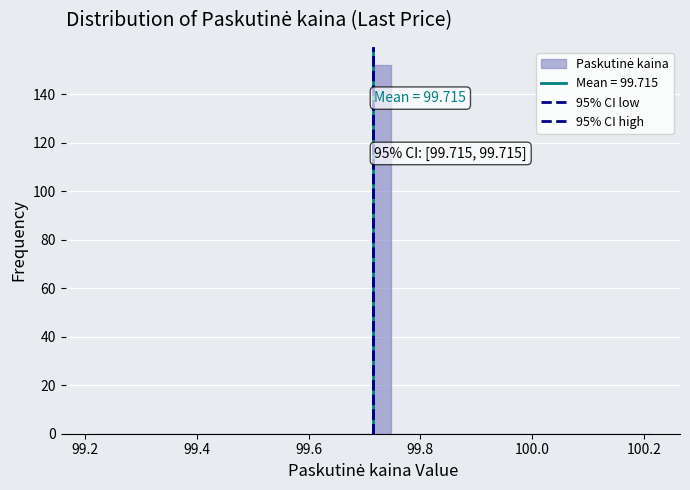

Around what value on the x-axis is the tallest bar? Give the approximate position of its centre, as read against the axis.

99.74